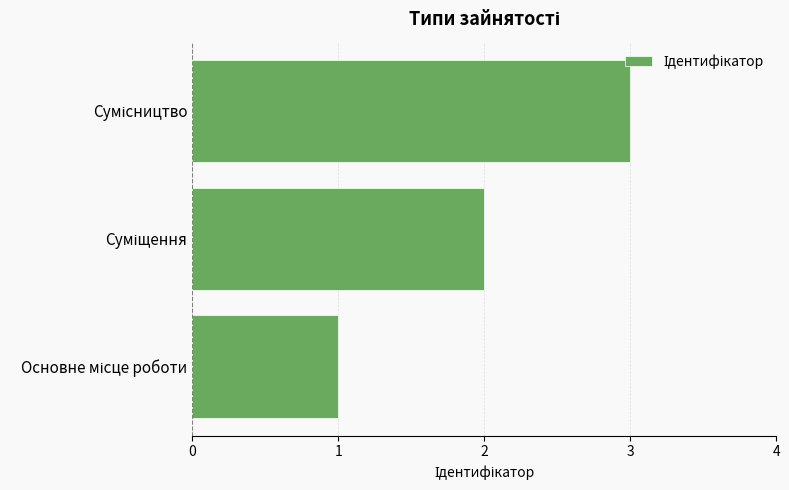

What is the sum of all values?

6